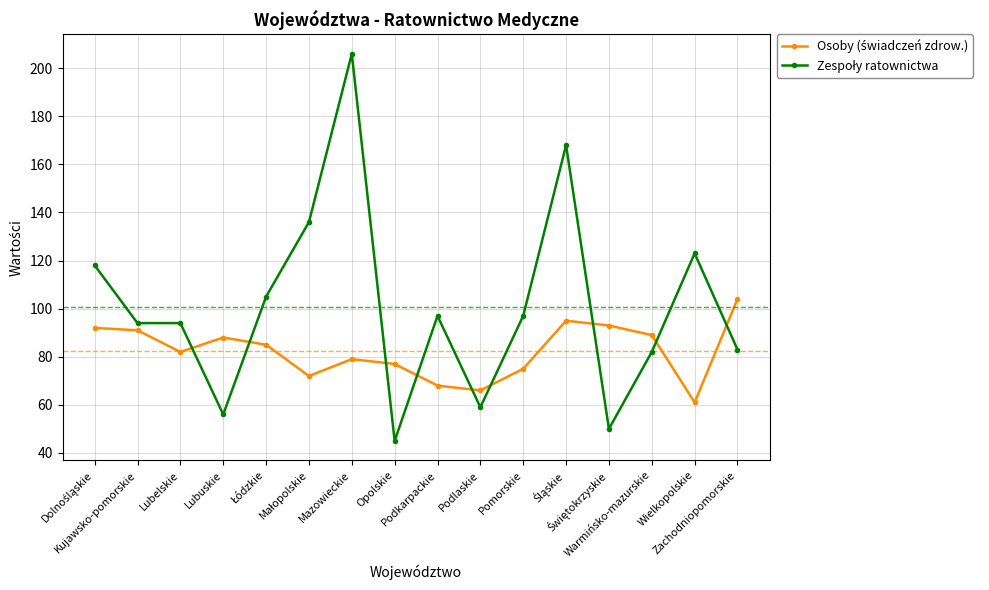

At how many categories does at least one series exceed 120?

4